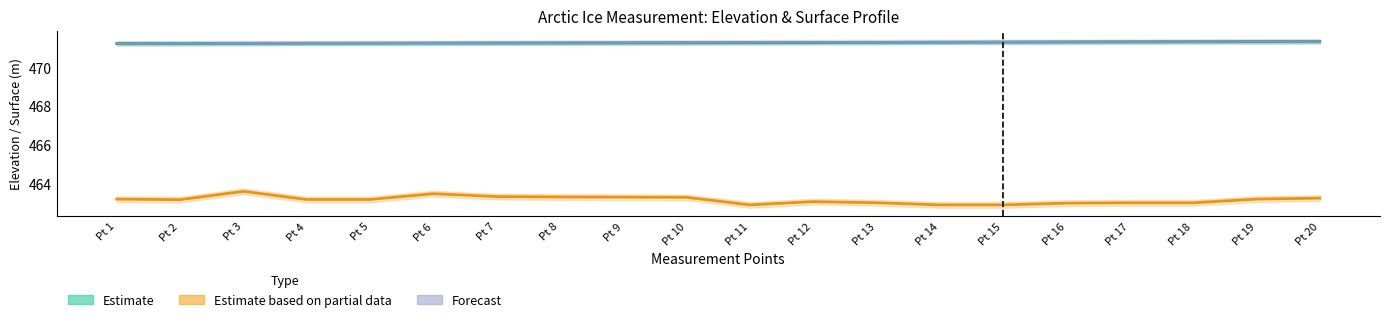

At how many categories does at least one series exceed 470?

20